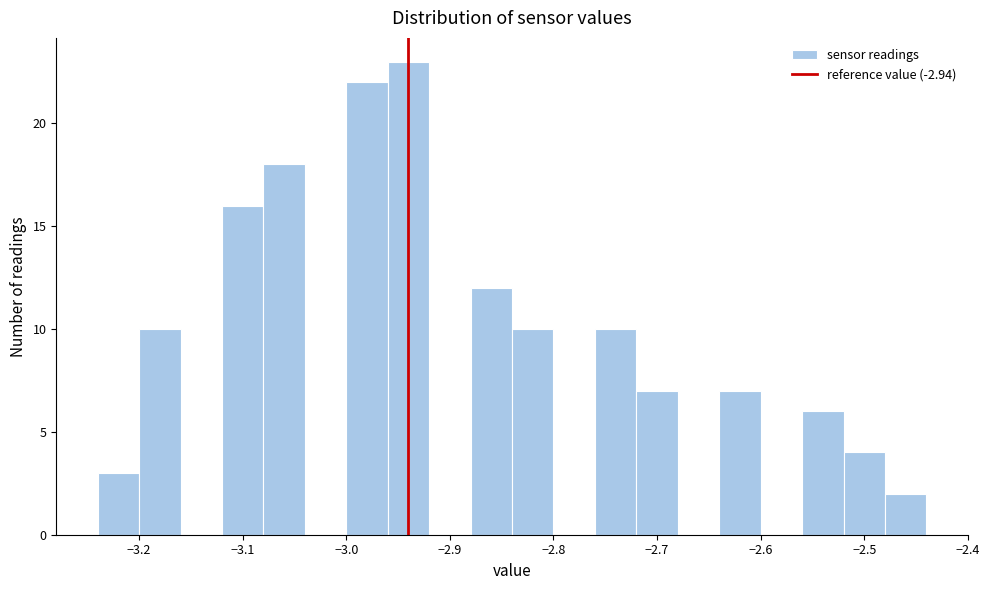

What is the height of the bar covering -2.88 to -2.84 on the x-axis? The values are not printed on the chart, so give them approximately, as read against the axis.

12